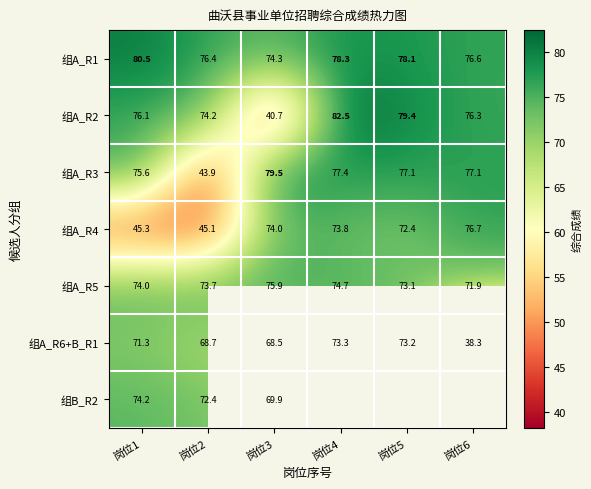

What is the spread (max minus min) of values at 岗位2?

32.5